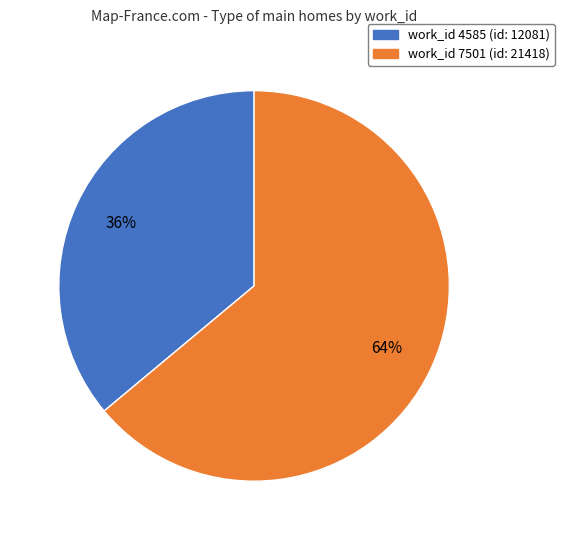

Count the number of slices in the pie.

2